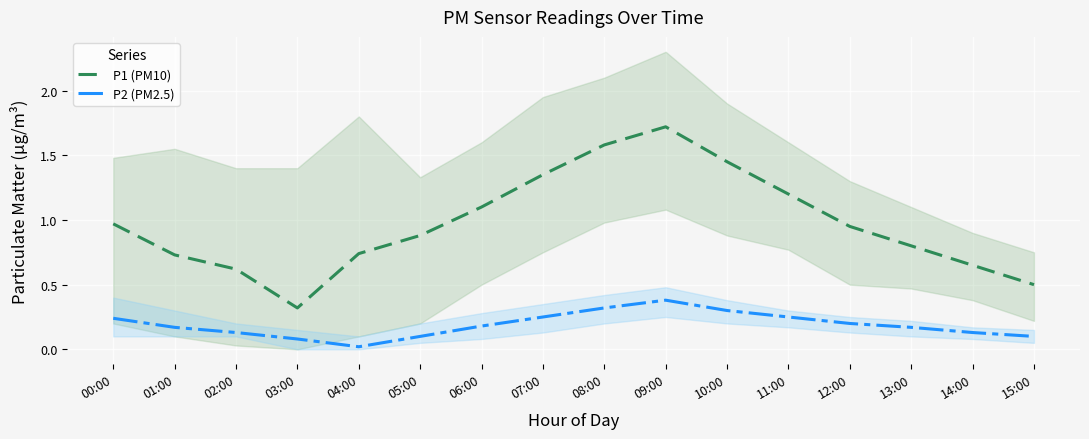

What is the greatest value displayed?

1.7